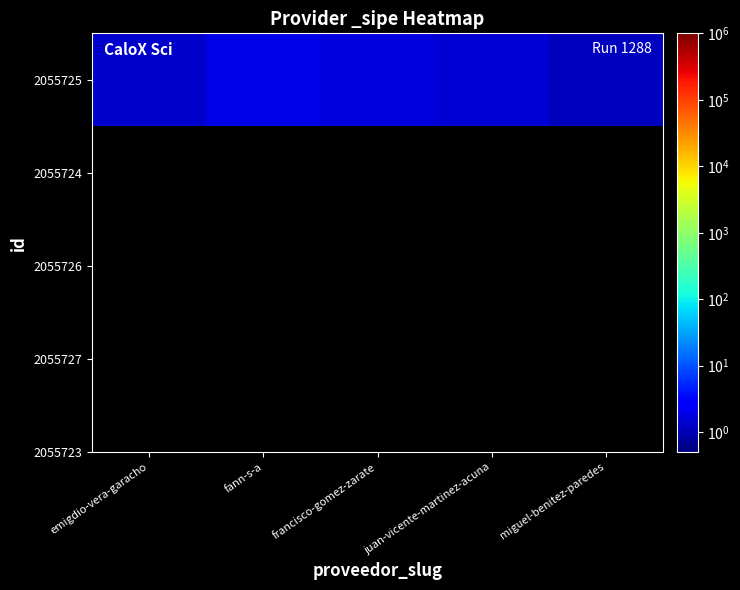

What is the change in value from emigdio-vera-garacho to francisco-gomez-zarate?

+0.3